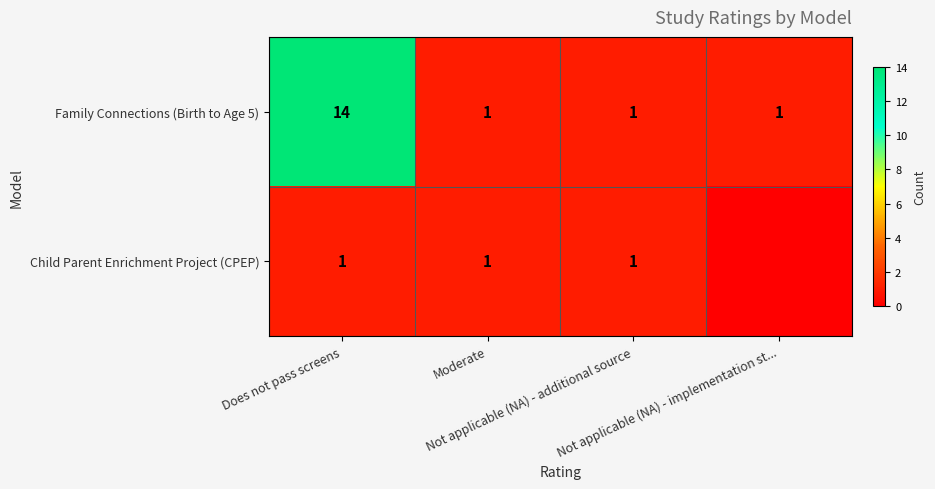

What is the sum of all Family Connections (Birth to Age 5) values?

17